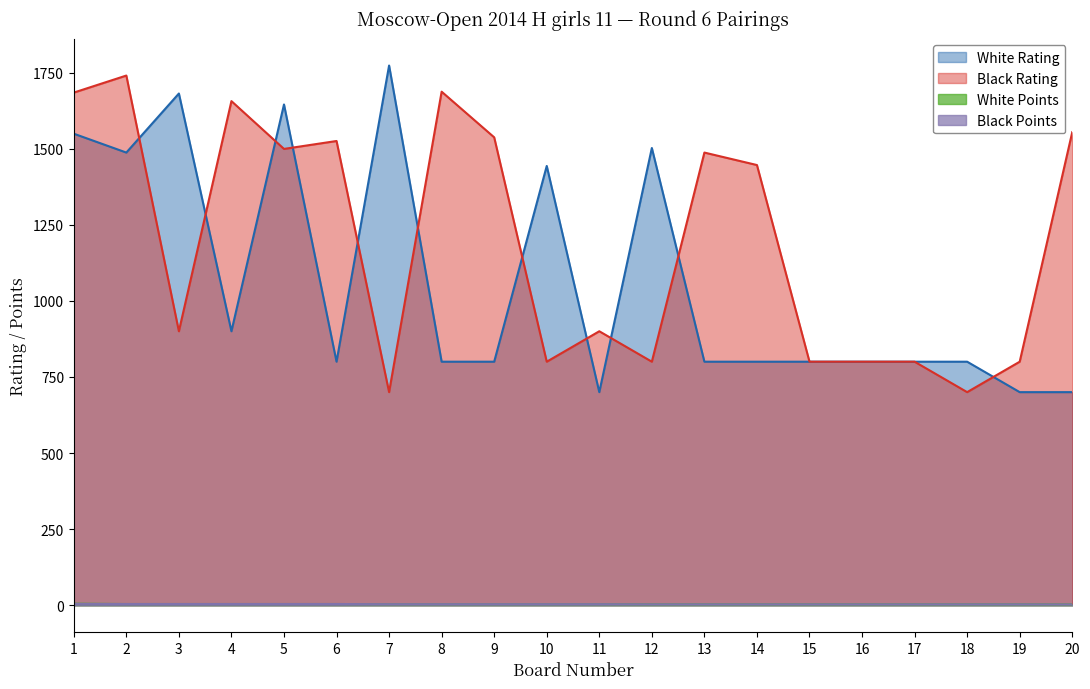

What are all the series names shown in the legend?

White Rating, Black Rating, White Points, Black Points